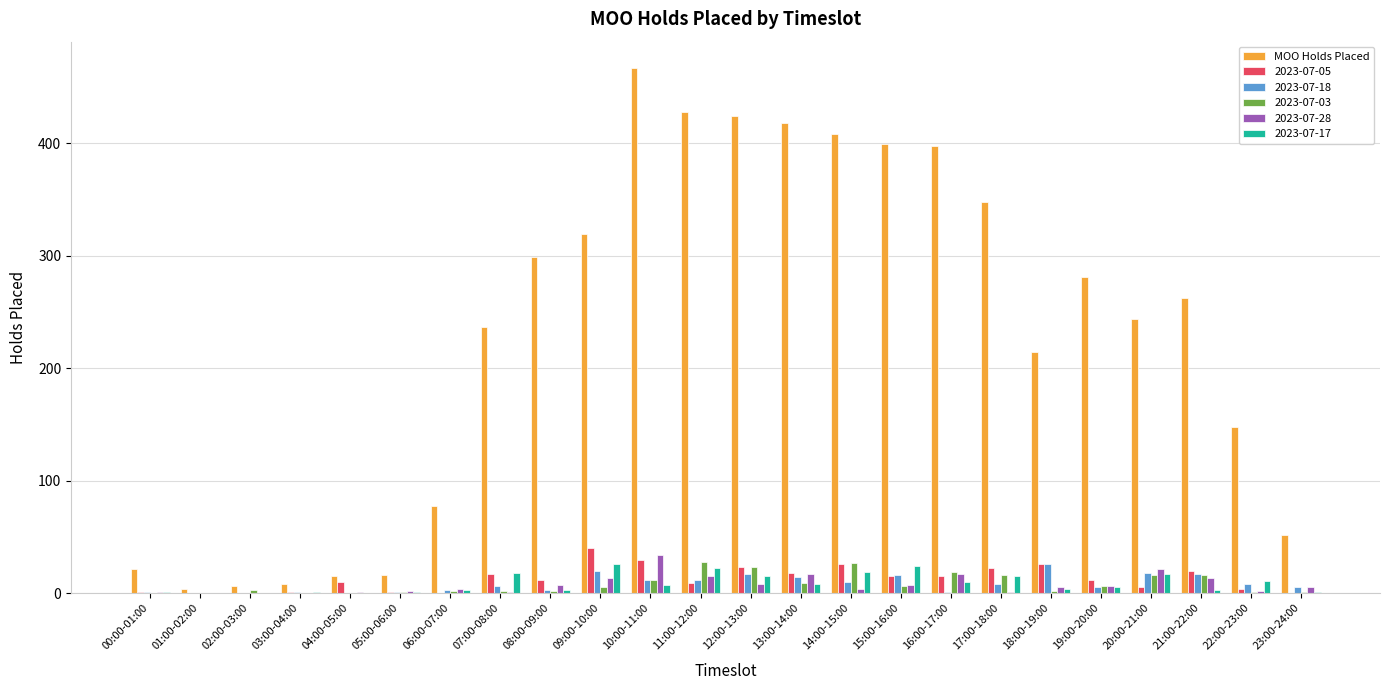

How many data points does each series have?

24